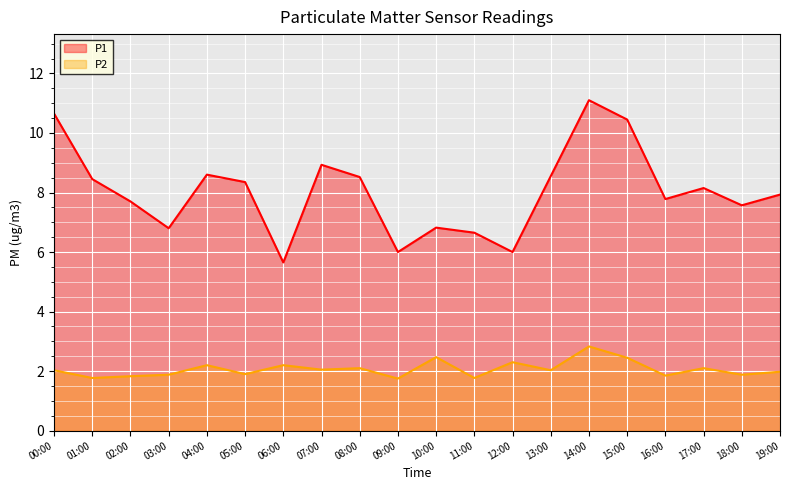

Reading left to right, list all the values displayed in this chart.

P1: 00:00=10.7	01:00=8.4	02:00=7.7	03:00=6.8	04:00=8.6	05:00=8.3	06:00=5.7	07:00=8.9	08:00=8.5	09:00=6.0	10:00=6.8	11:00=6.7	12:00=6.0	13:00=8.6	14:00=11.1	15:00=10.4	16:00=7.8	17:00=8.2	18:00=7.6	19:00=7.9
P2: 00:00=2.0	01:00=1.8	02:00=1.8	03:00=1.9	04:00=2.2	05:00=1.9	06:00=2.2	07:00=2.0	08:00=2.1	09:00=1.8	10:00=2.5	11:00=1.8	12:00=2.3	13:00=2.0	14:00=2.8	15:00=2.5	16:00=1.9	17:00=2.1	18:00=1.9	19:00=2.0